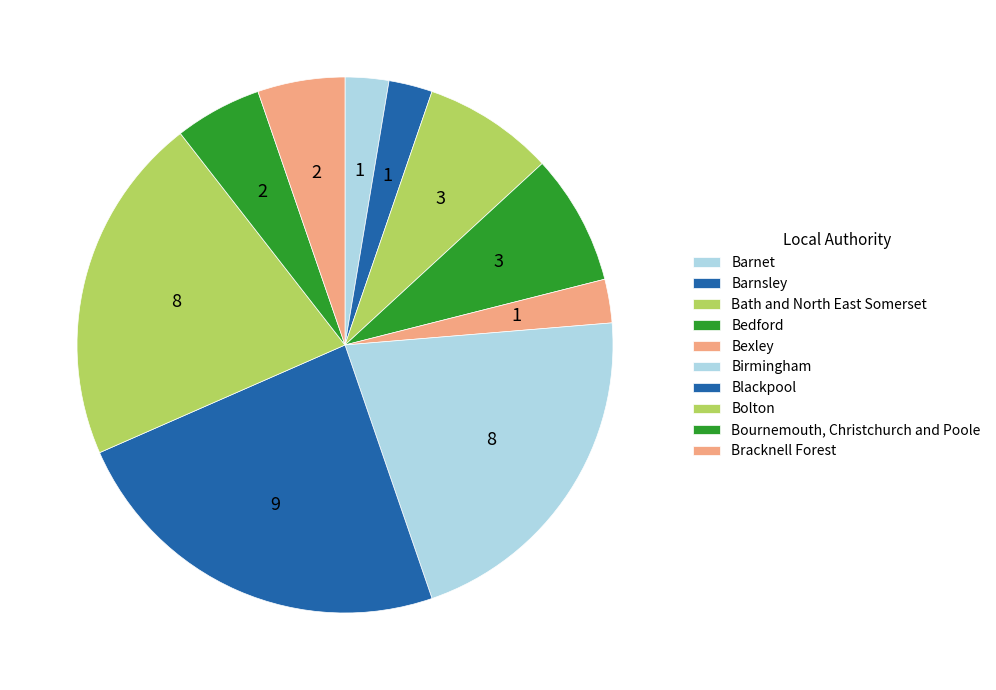

To the nearest percent, what portion does Bedford represent?

8%